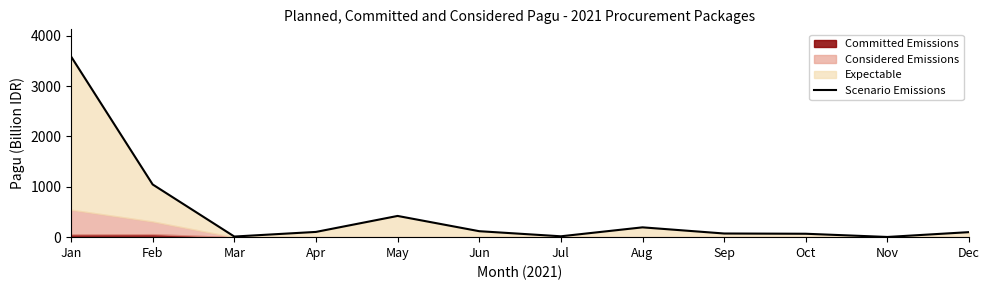

True or false: the data shows 115.9 at Aug.

False